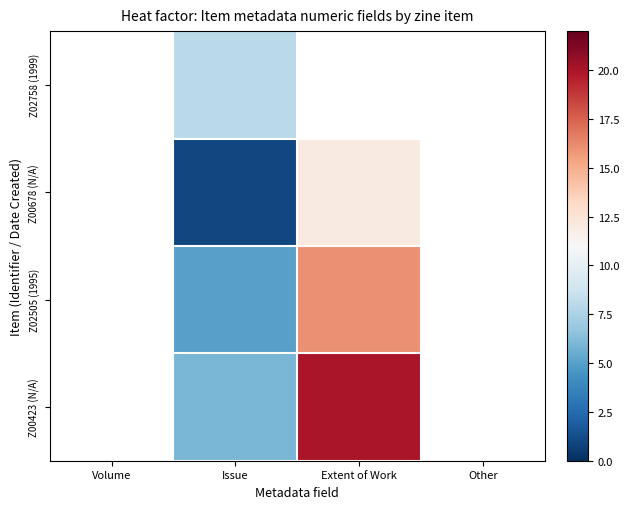

Rank the series at Volume from highest to lowest value.

Z02758 (1999), Z00678 (N/A), Z02505 (1995), Z00423 (N/A)